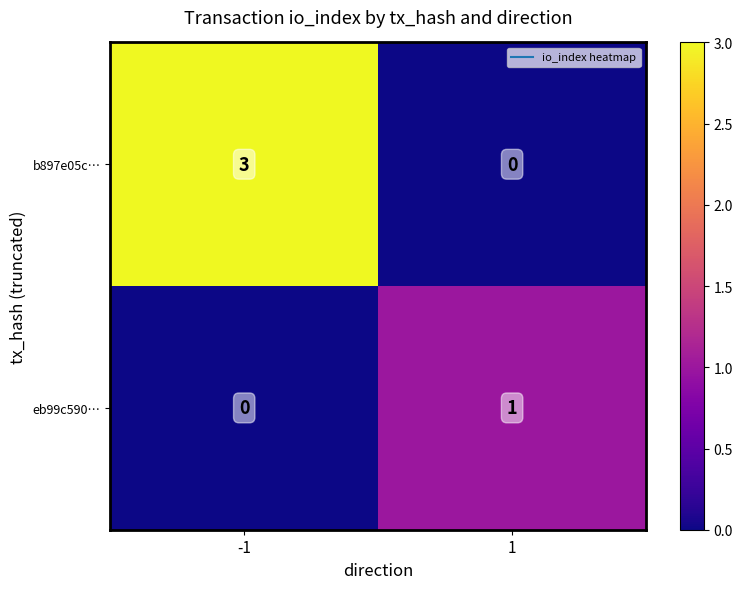

Which series has the largest range (max minus min)?

b897e05c…